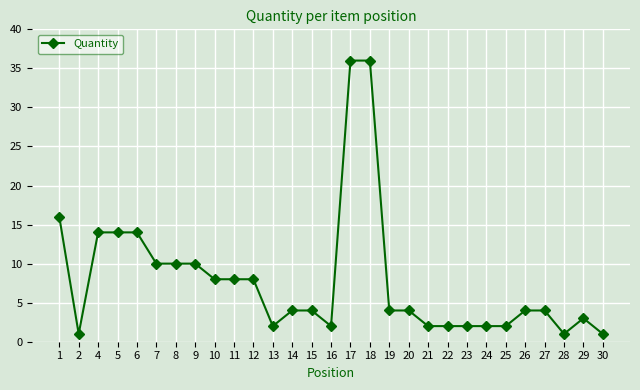

Between 27 and 7, which is larger?

7